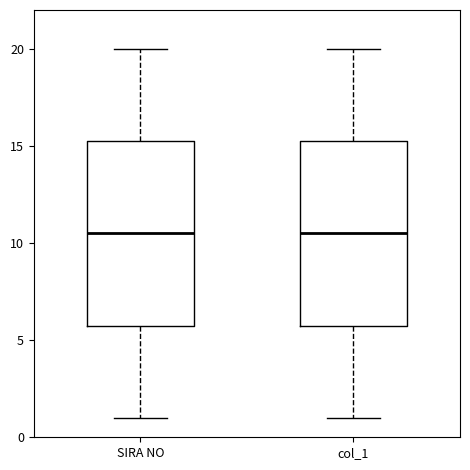

Reading left to right, transcribe this box plot: for each box, give where its median line is, the range the box spans, and where its two whiskers end, as read against the y-axis. The values are not printed on the chart, so give them approximately, as read against the axis.

SIRA NO: median 10.5, box 6.0 to 15.5, whiskers 1.0 to 20.0
col_1: median 10.5, box 6.0 to 15.5, whiskers 1.0 to 20.0